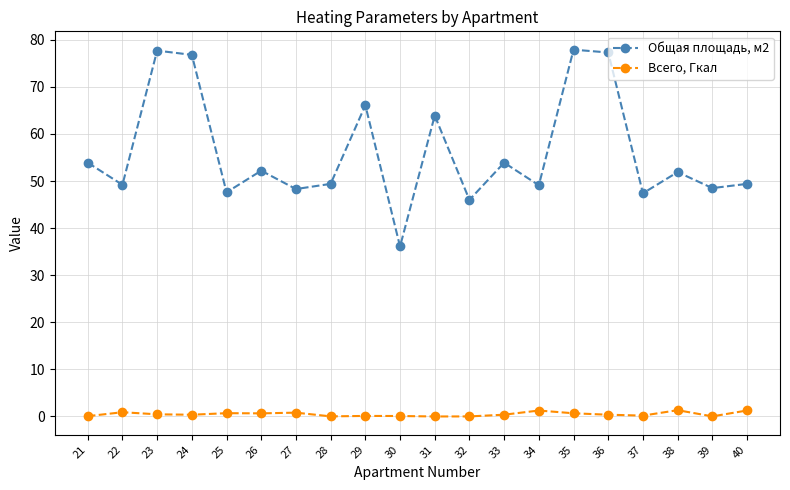

What is the sum of the Общая площадь, м2 values at 36 and 38?

129.2